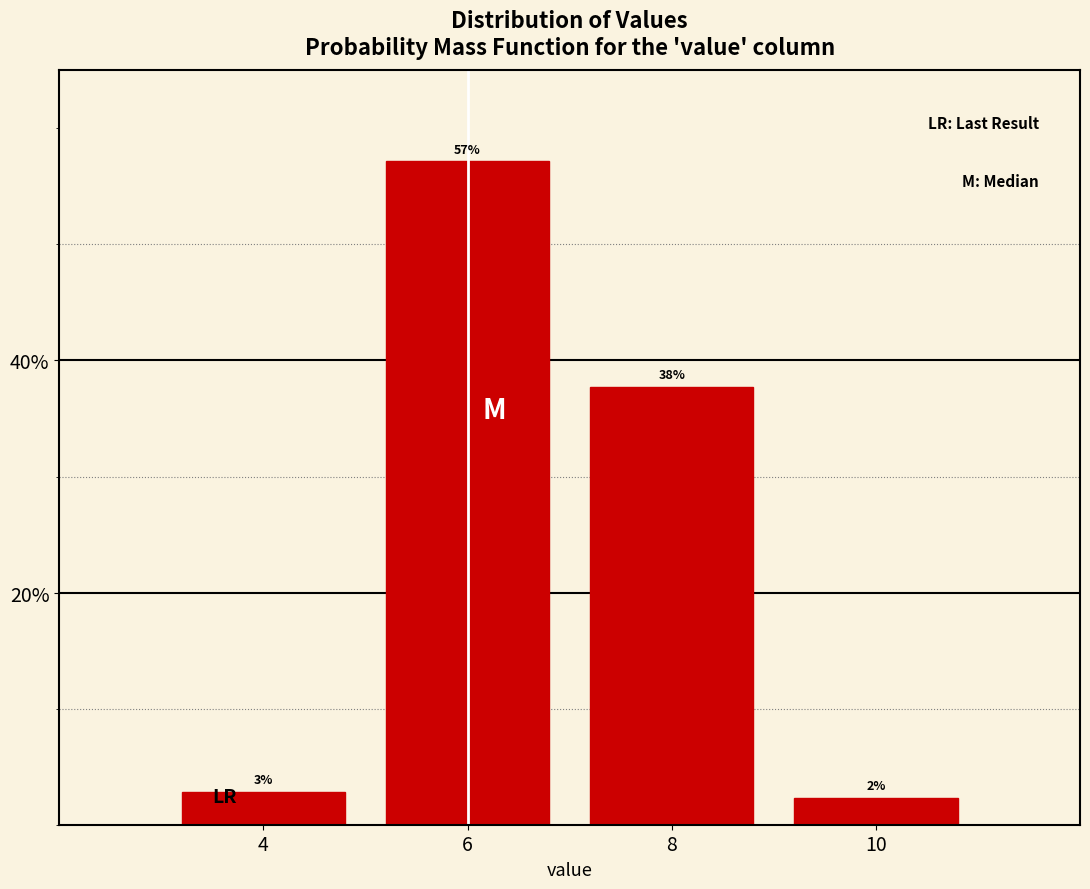

Are the bars horizontal?

No